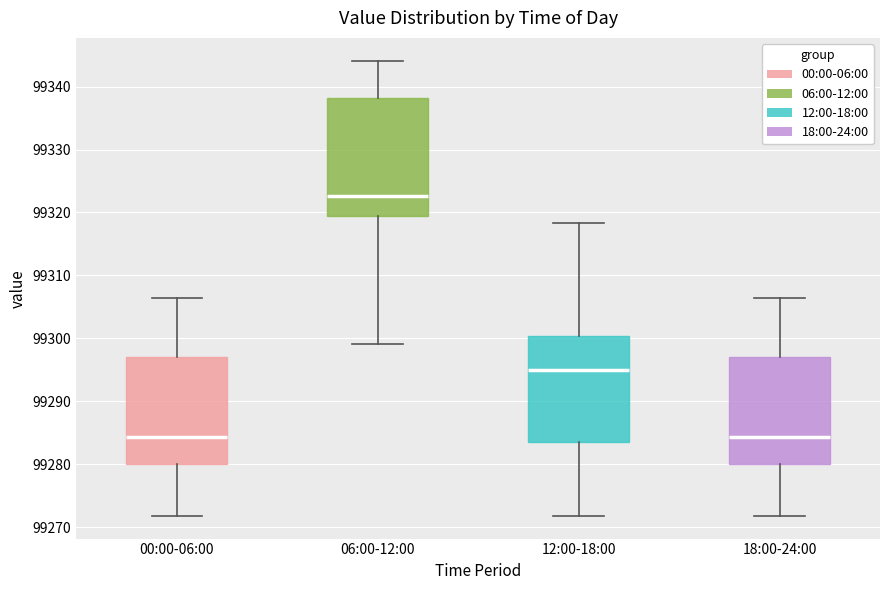

Comparing the boxes themselves (not the whiskers), which one is the tallest?

06:00-12:00